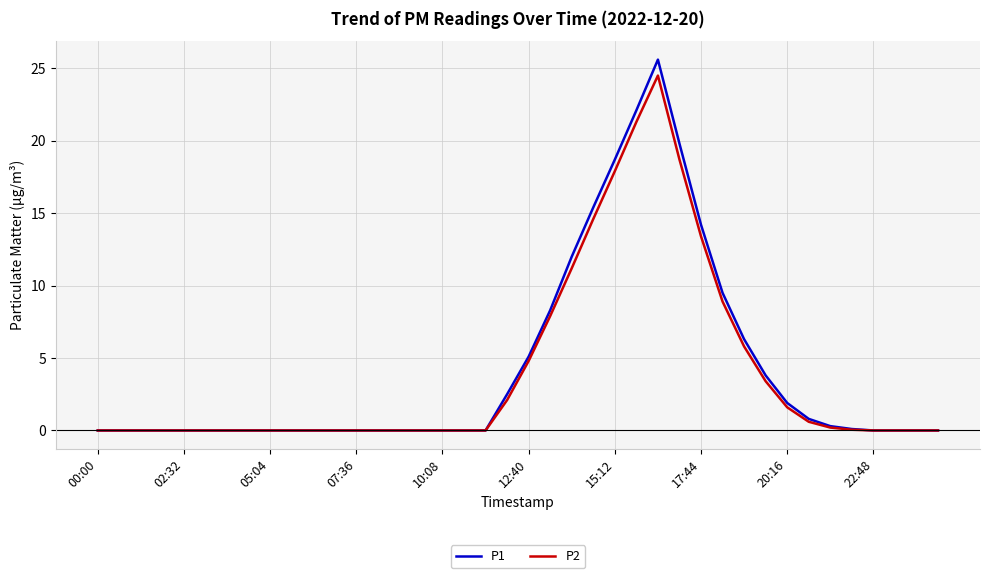

What is the maximum value for P1?

25.6